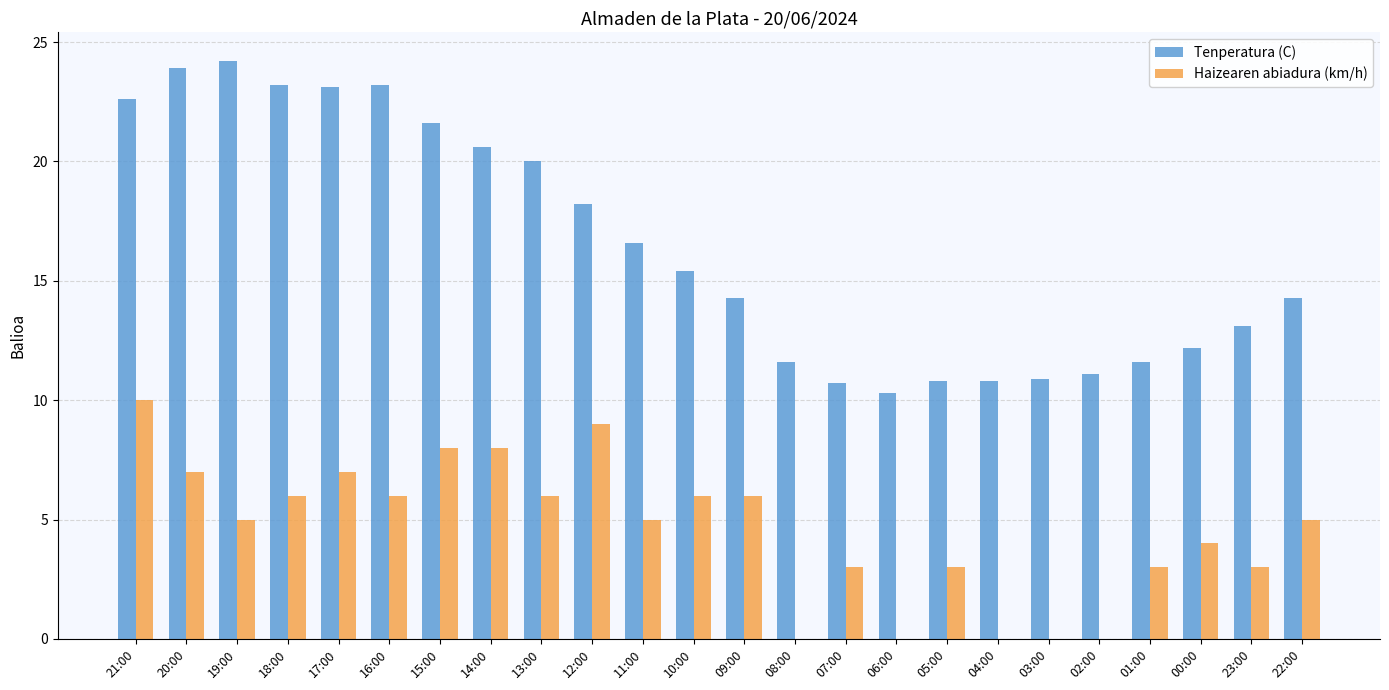

Is it true that Haizearen abiadura (km/h) equals 7.0 at 17:00?

True